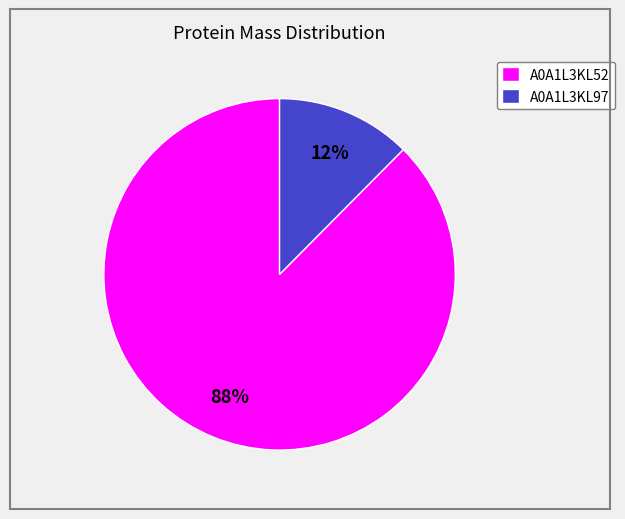

Rank the categories by value from lowest to highest.

A0A1L3KL97, A0A1L3KL52